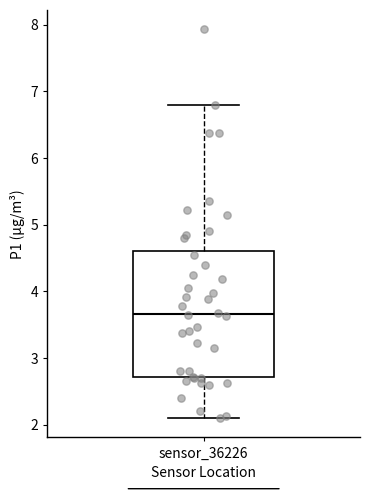

Read this box plot against the y-axis: the position of the median line, the range covered by the box, and the ends of both whiskers. The values are not printed on the chart, so give them approximately, as read against the axis.

median 3.7, box 2.7 to 4.6, whiskers 2.1 to 6.8